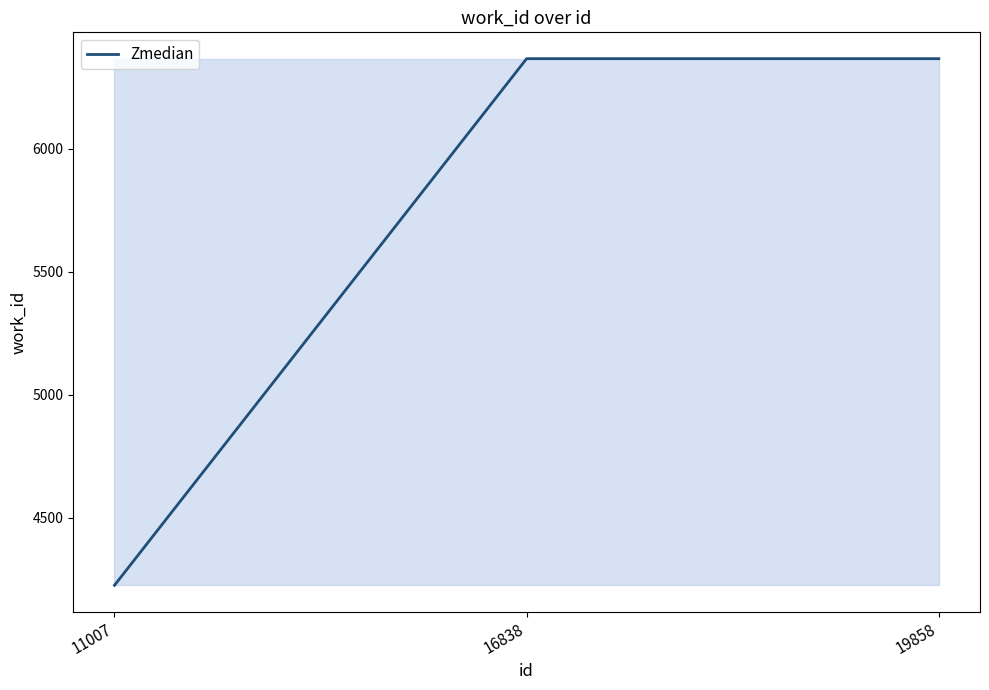

What is the change in value from 11007 to 19858?

+2141